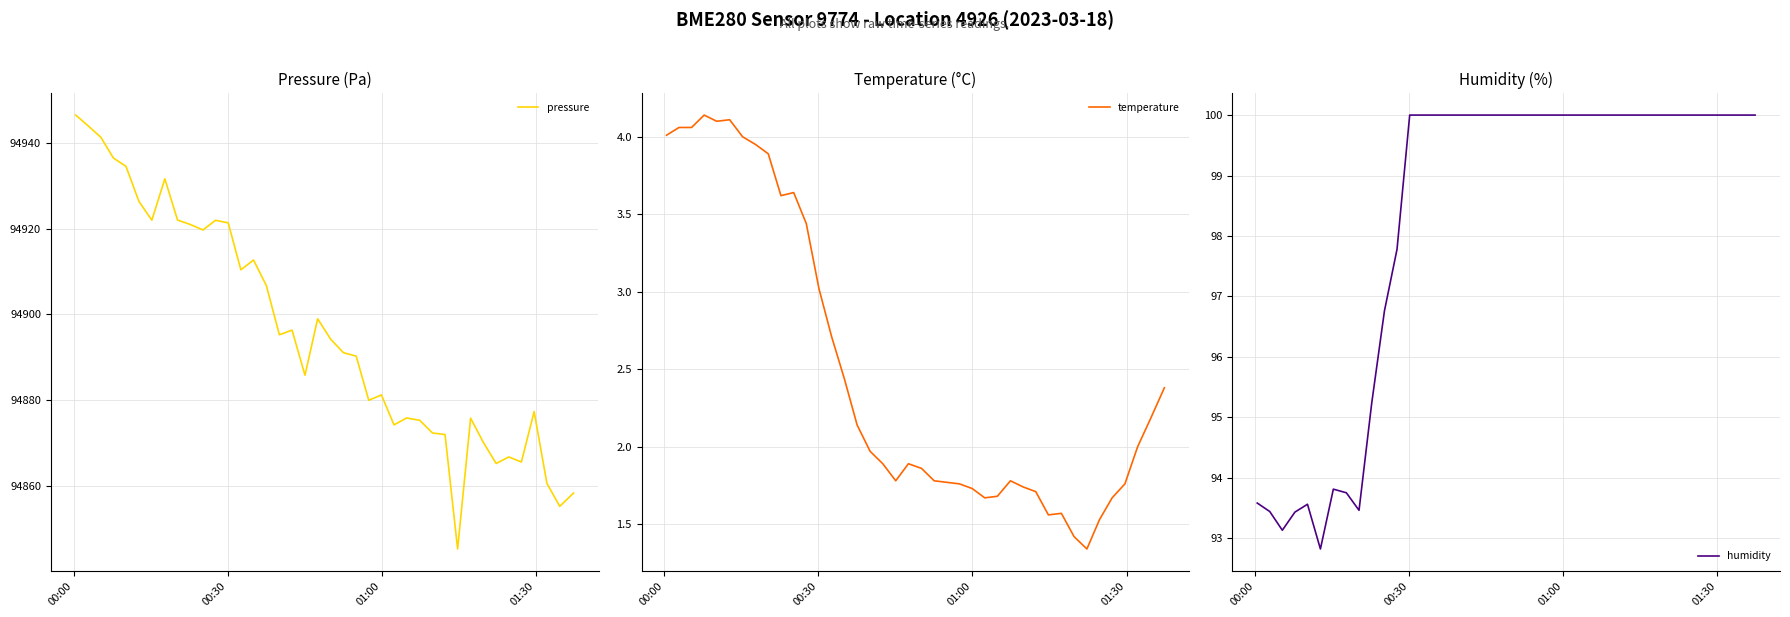

What is the average value of the humidity series?

98.3